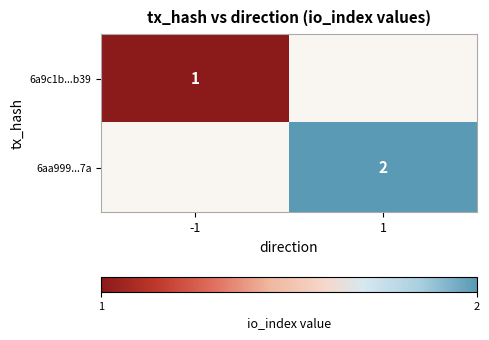

How many series are shown in this chart?

2